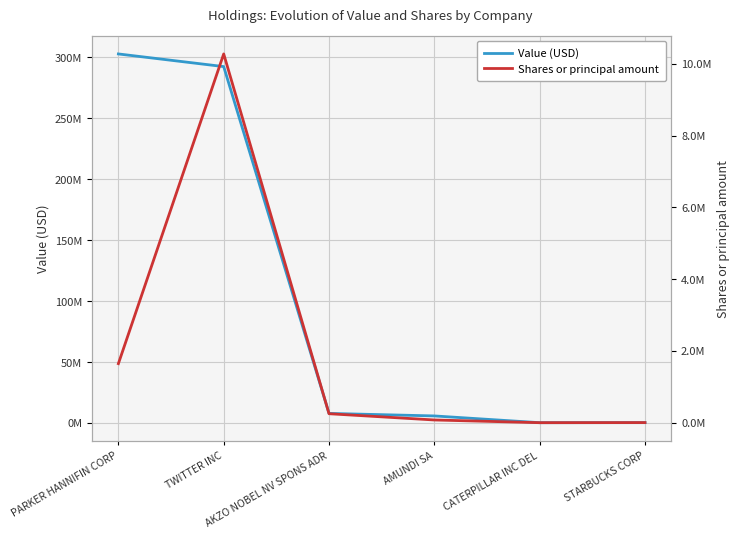

Which category has the lowest value in the Shares or principal amount series?

CATERPILLAR INC DEL